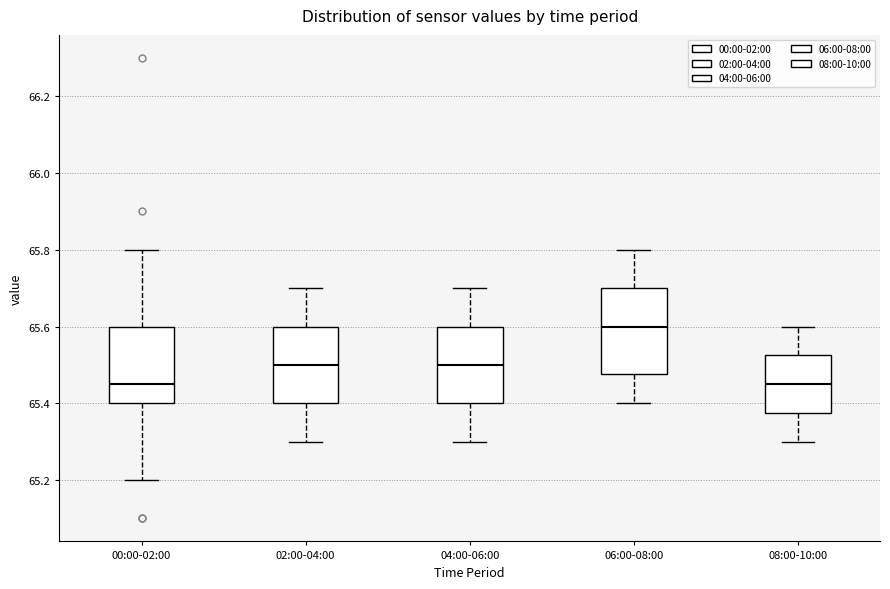

Comparing the boxes themselves (not the whiskers), which one is the tallest?

06:00-08:00